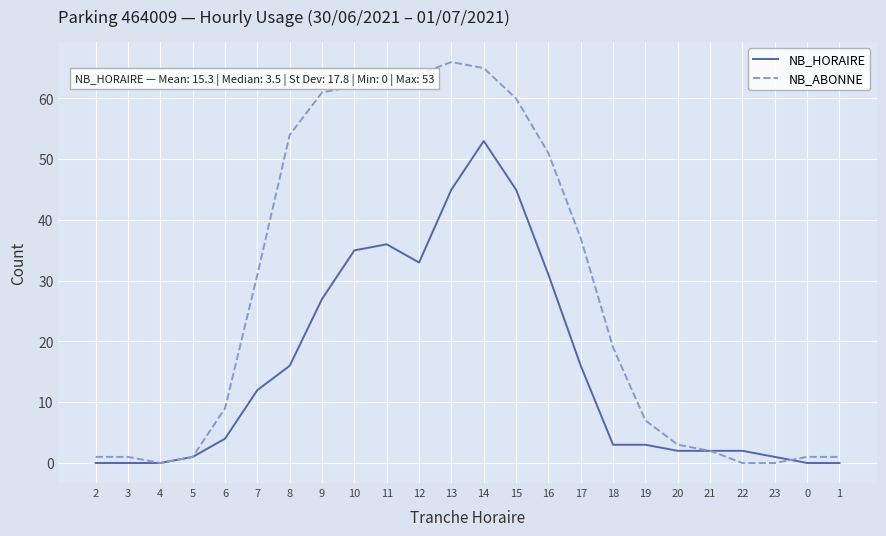

Reading right to left, extract all data points from this chart.

NB_HORAIRE: 0	0	1	2	2	2	3	3	16	31	45	53	45	33	36	35	27	16	12	4	1	0	0	0
NB_ABONNE: 1	1	0	0	2	3	7	19	37	51	60	65	66	64	64	62	61	54	31	9	1	0	1	1